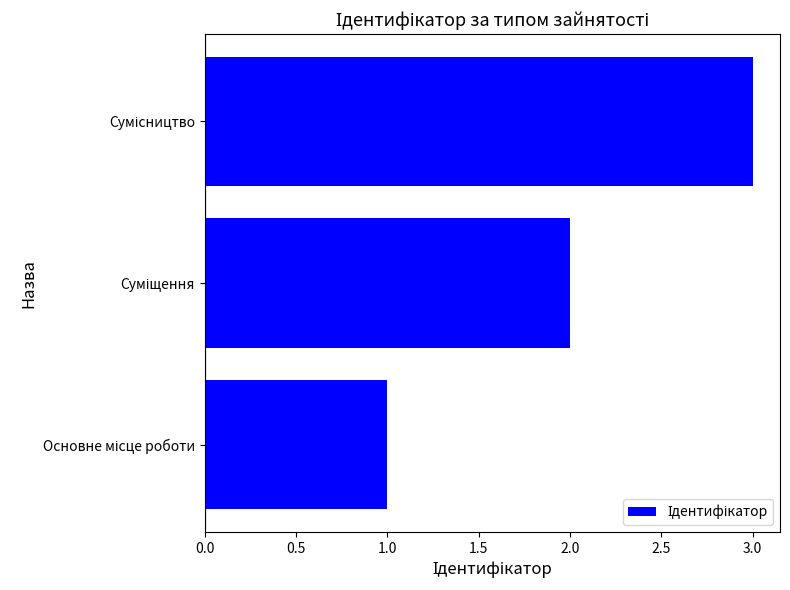

What is the sum of all values?

6